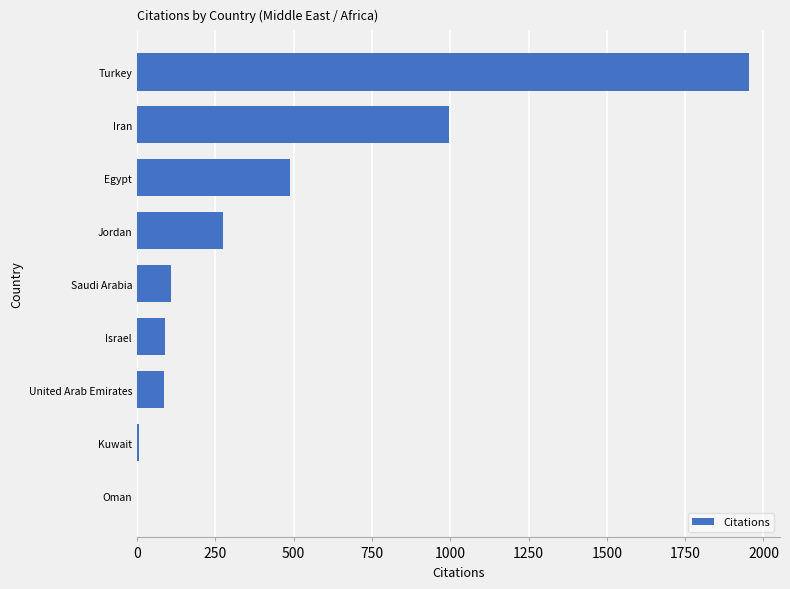

Between Iran and United Arab Emirates, which is larger?

Iran